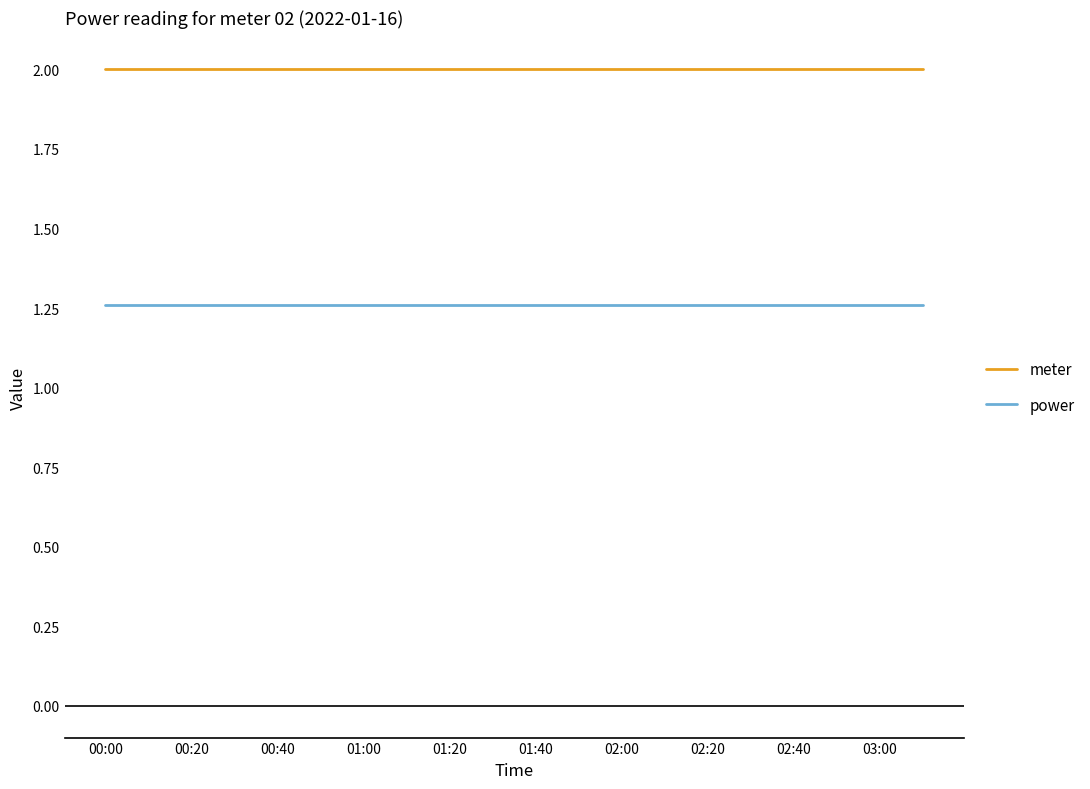

True or false: power and meter cross at least once.

False